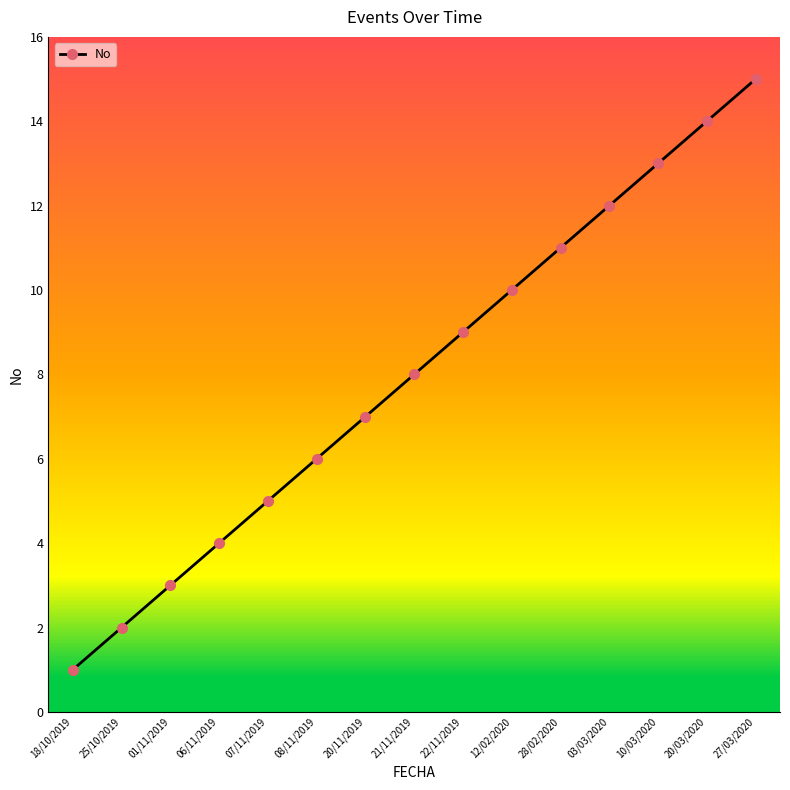

True or false: there are more than 0 points higher than both neighbors.

False